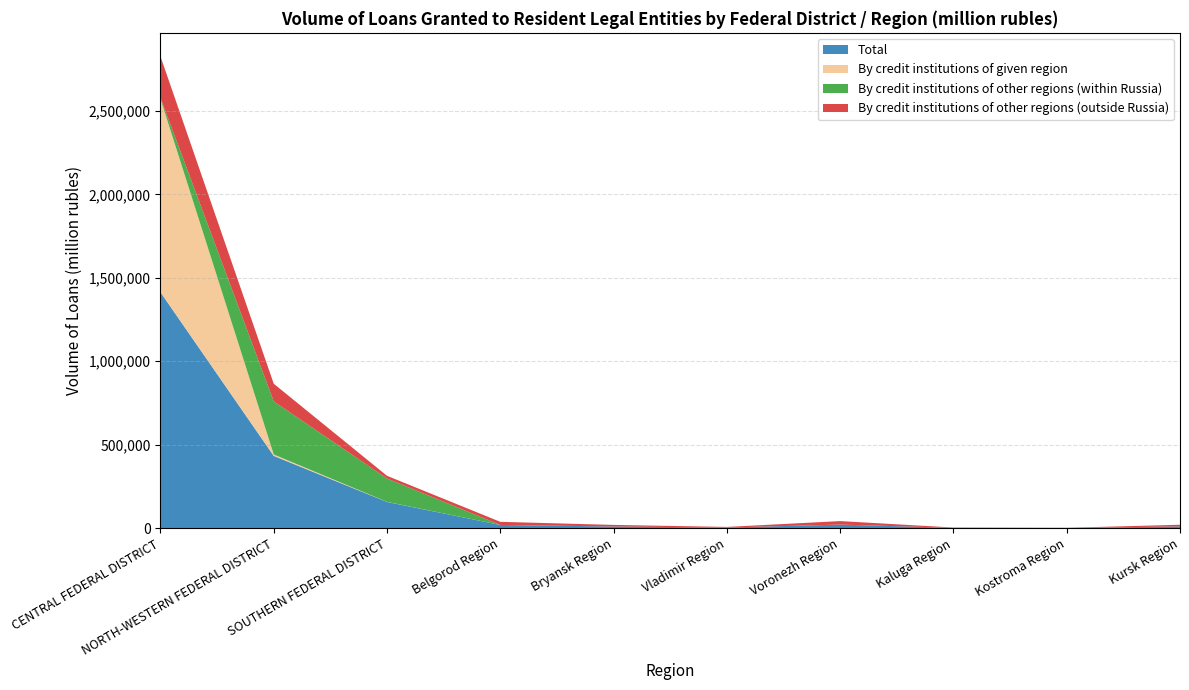

Reading right to left, transcribe all the data shown in this chart.

Total: Kursk Region=9970	Kostroma Region=935	Kaluga Region=1677	Voronezh Region=20960	Vladimir Region=3476	Bryansk Region=9519	Belgorod Region=18781	SOUTHERN FEDERAL DISTRICT=156600	NORTH-WESTERN FEDERAL DISTRICT=432521	CENTRAL FEDERAL DISTRICT=1413237
By credit institutions of given region: Kursk Region=0	Kostroma Region=0	Kaluga Region=0	Voronezh Region=0	Vladimir Region=0	Bryansk Region=0	Belgorod Region=0	SOUTHERN FEDERAL DISTRICT=587	NORTH-WESTERN FEDERAL DISTRICT=8729	CENTRAL FEDERAL DISTRICT=1159053
By credit institutions of other regions (within Russia): Kursk Region=0	Kostroma Region=0	Kaluga Region=0	Voronezh Region=31	Vladimir Region=0	Bryansk Region=0	Belgorod Region=0	SOUTHERN FEDERAL DISTRICT=139984	NORTH-WESTERN FEDERAL DISTRICT=318094	CENTRAL FEDERAL DISTRICT=6622
By credit institutions of other regions (outside Russia): Kursk Region=9970	Kostroma Region=935	Kaluga Region=1677	Voronezh Region=20929	Vladimir Region=3475	Bryansk Region=9519	Belgorod Region=18782	SOUTHERN FEDERAL DISTRICT=16028	NORTH-WESTERN FEDERAL DISTRICT=105697	CENTRAL FEDERAL DISTRICT=247561